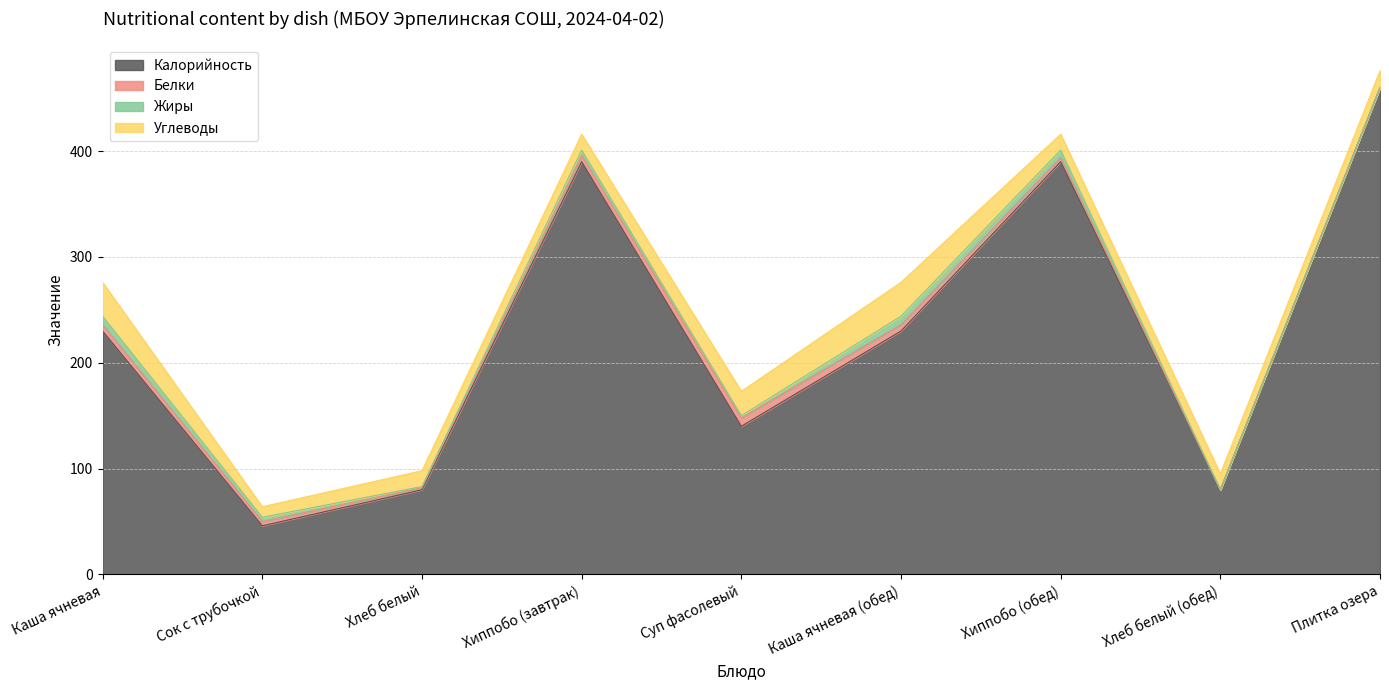

True or false: Жиры has a value of 4 at Сок с трубочкой.

True